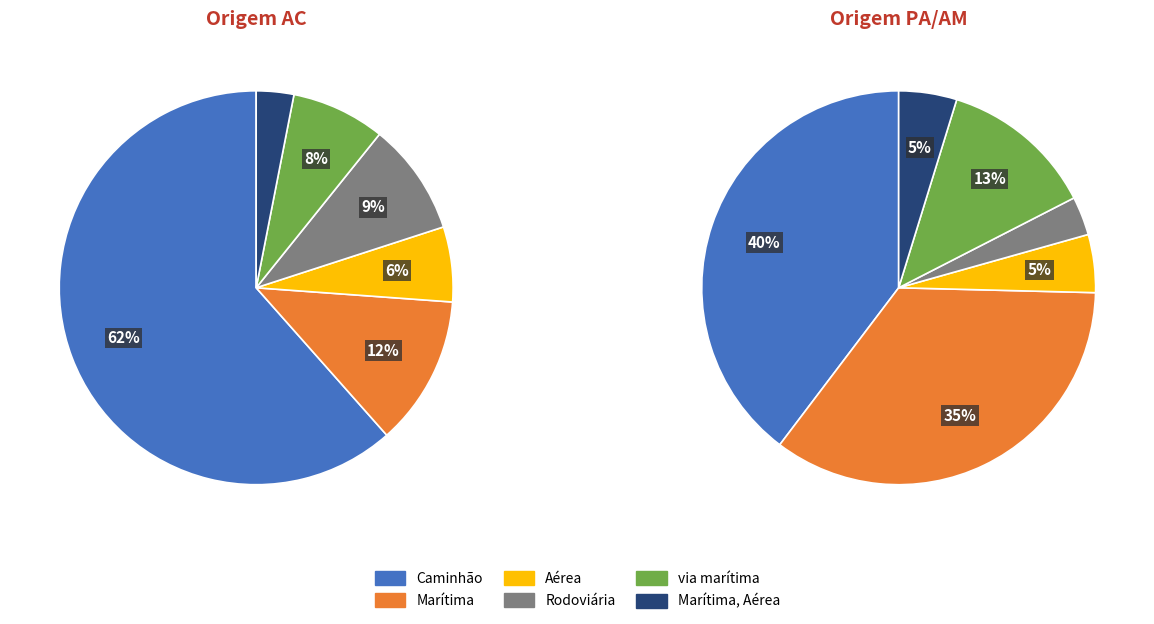

Does Aérea represent more than half of the total?

No